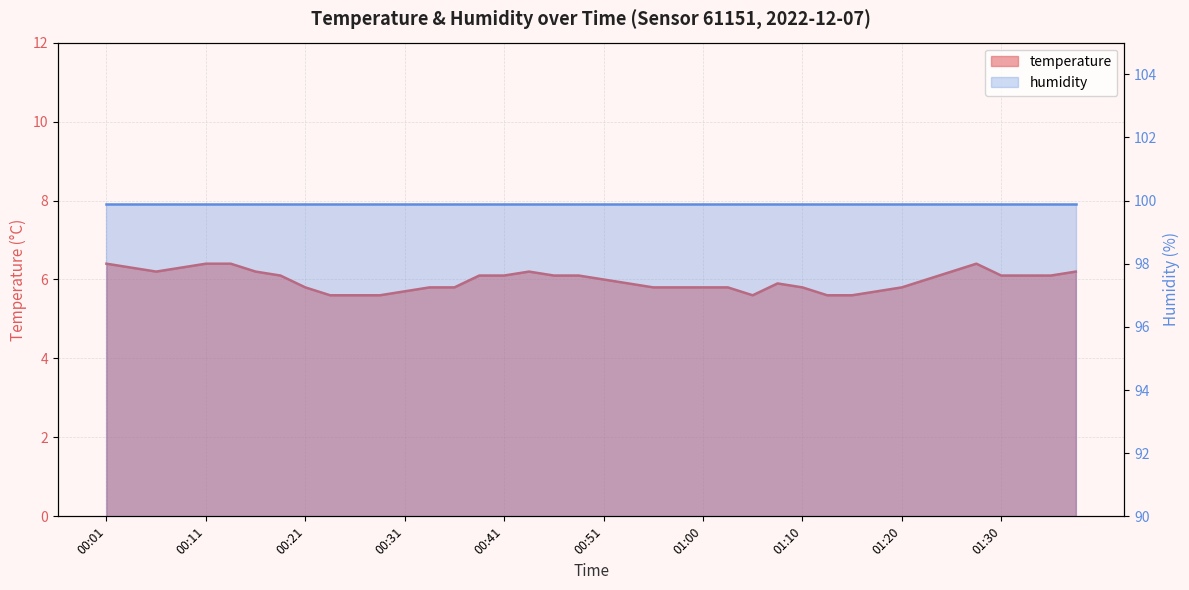

What is the minimum value shown in the chart?

5.6